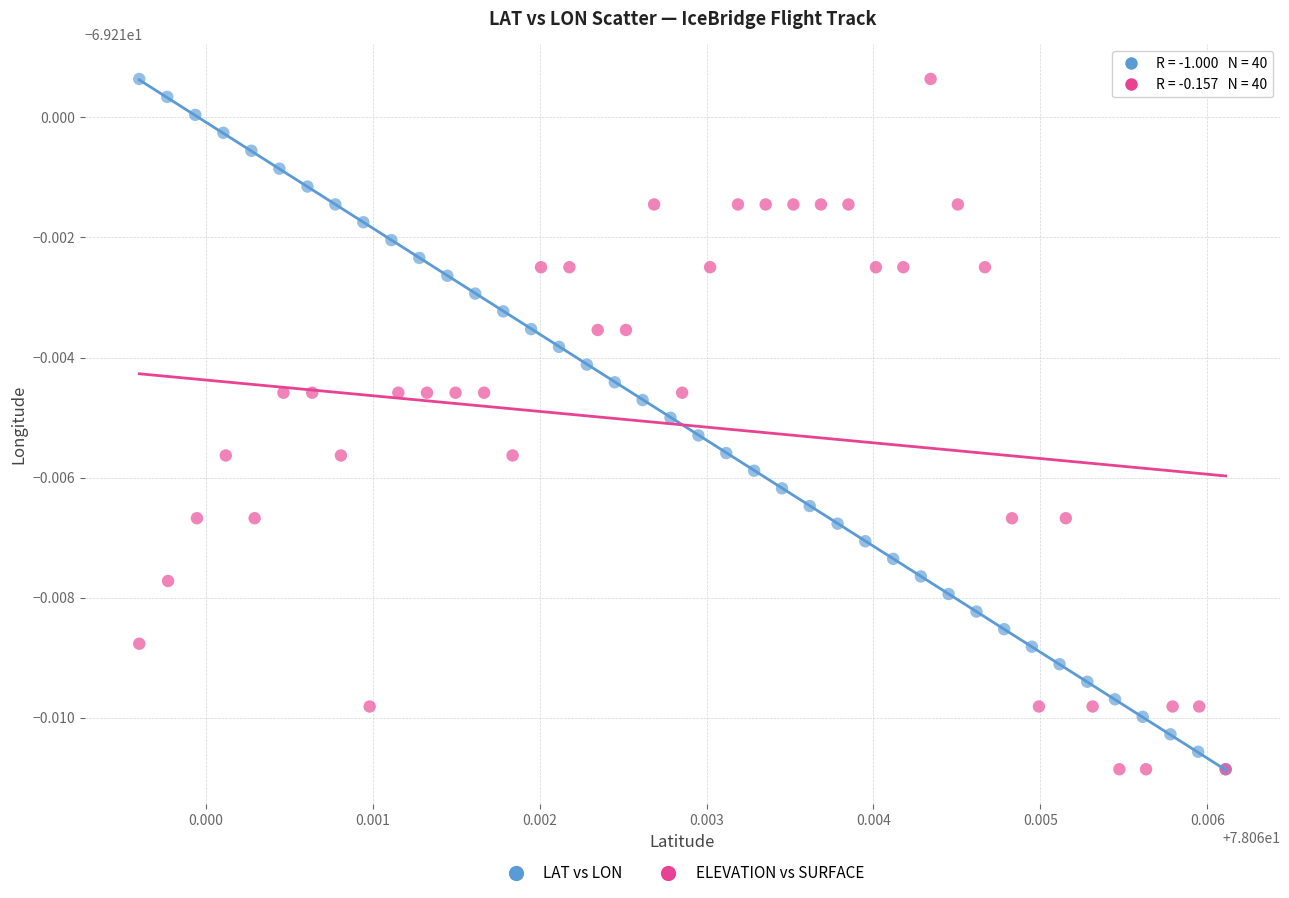

What are all the series names shown in the legend?

LAT vs LON, ELEVATION vs SURFACE